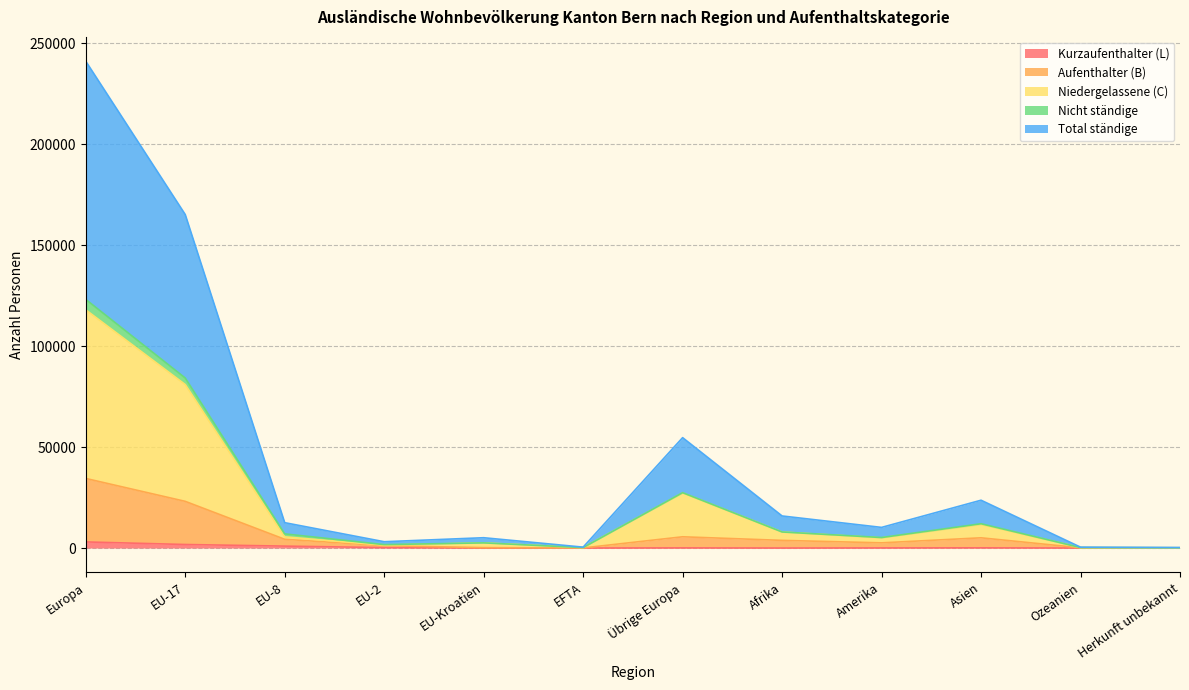

What is the difference between the second highest and minimum values in the Total ständige series?

164942